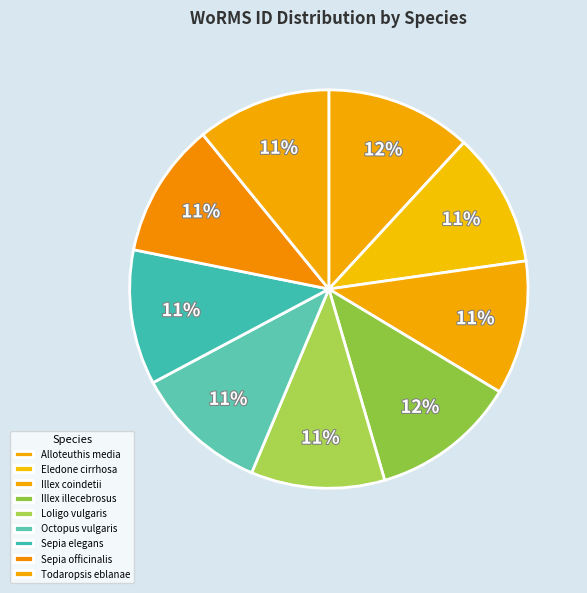

Rank the categories by value from lowest to highest.

Loligo vulgaris, Eledone cirrhosa, Octopus vulgaris, Illex coindetii, Todaropsis eblanae, Sepia elegans, Sepia officinalis, Illex illecebrosus, Alloteuthis media